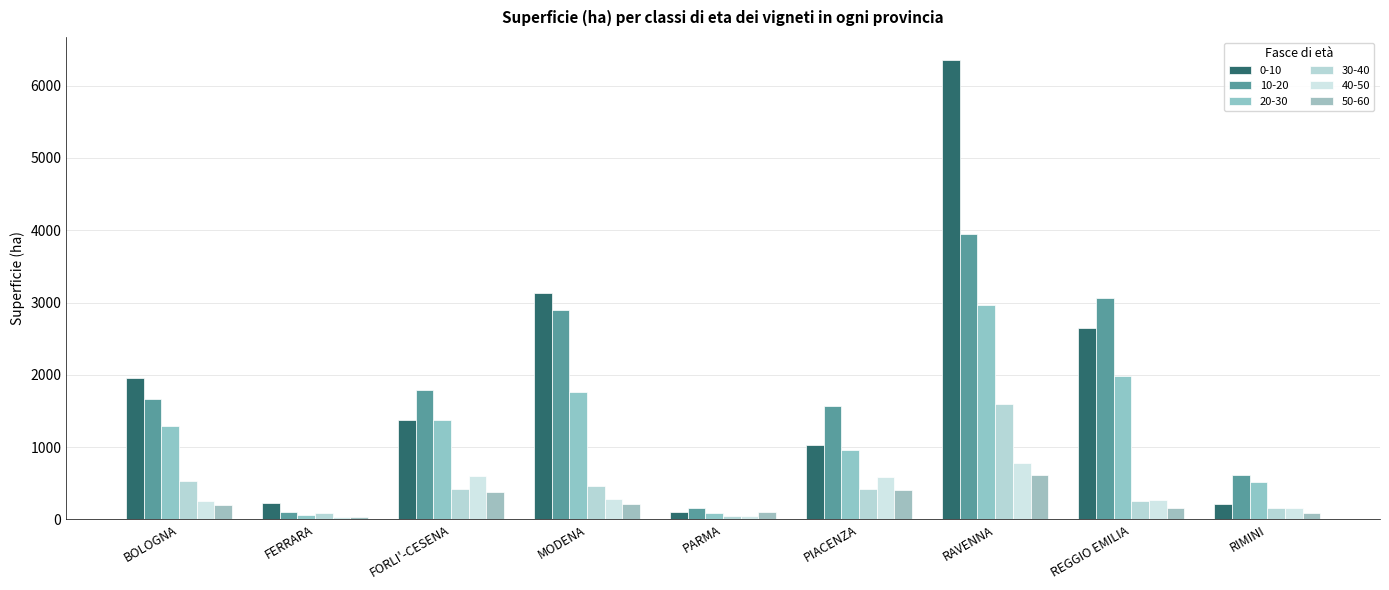

At how many categories does at least one series exceed 133?

9